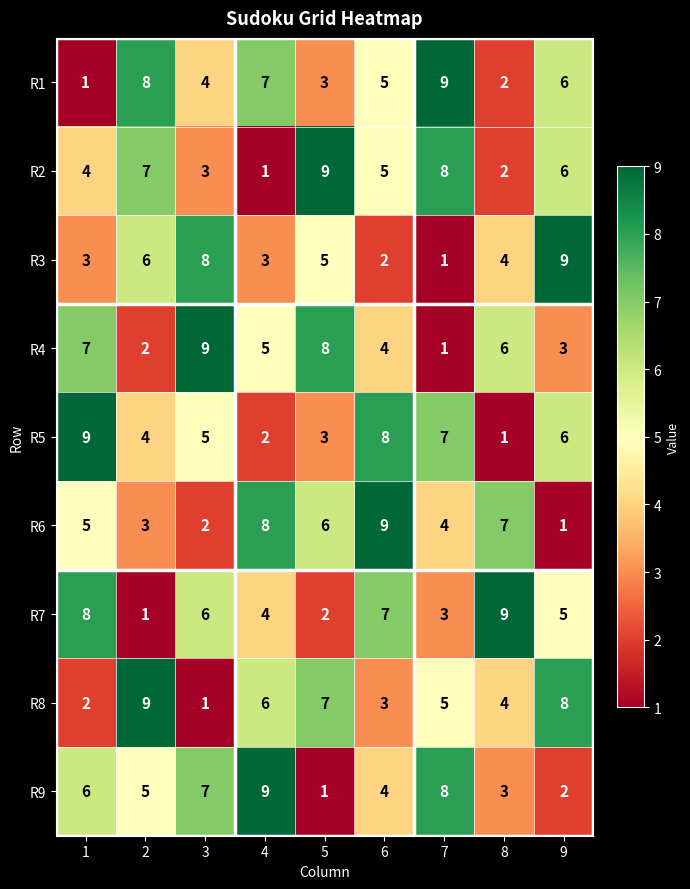

How many distinct data groups are displayed?

9